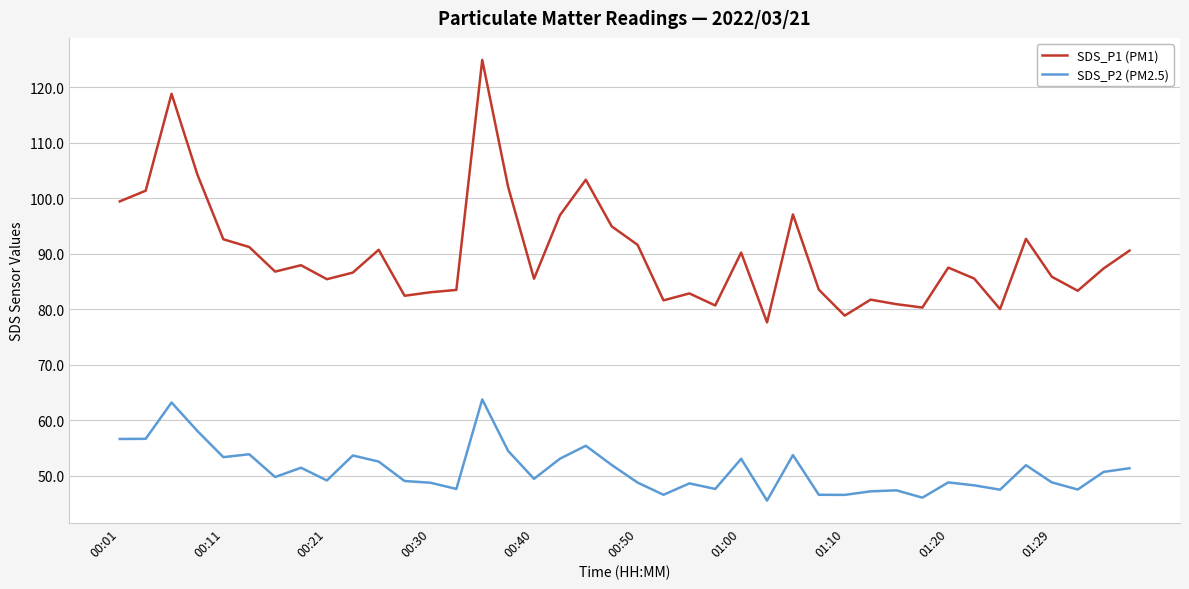

What is the minimum value shown in the chart?

45.5